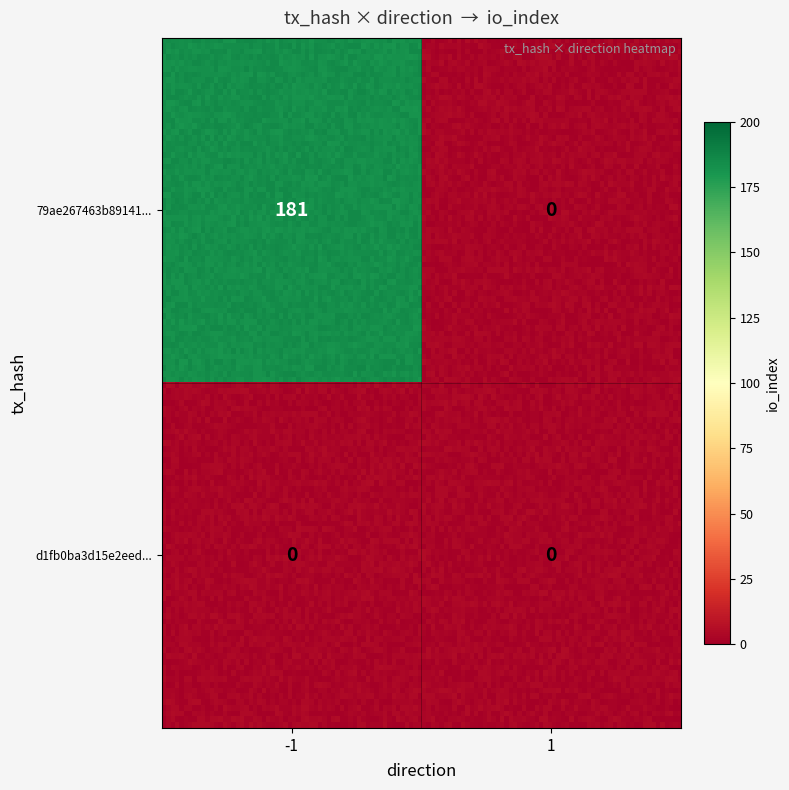

Rank the series at 1 from highest to lowest value.

79ae267463b89141910d9a4329dd7a0698d9aec, d1fb0ba3d15e2eed005c5ccb4522e54a3fb5be0